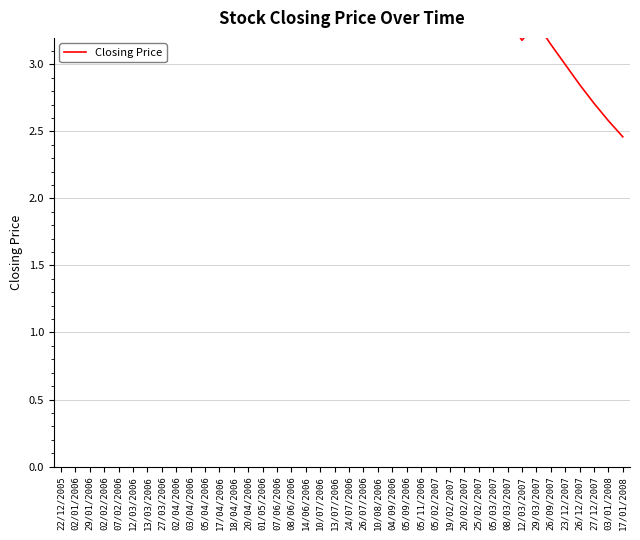

How many lines are shown in the chart?

1